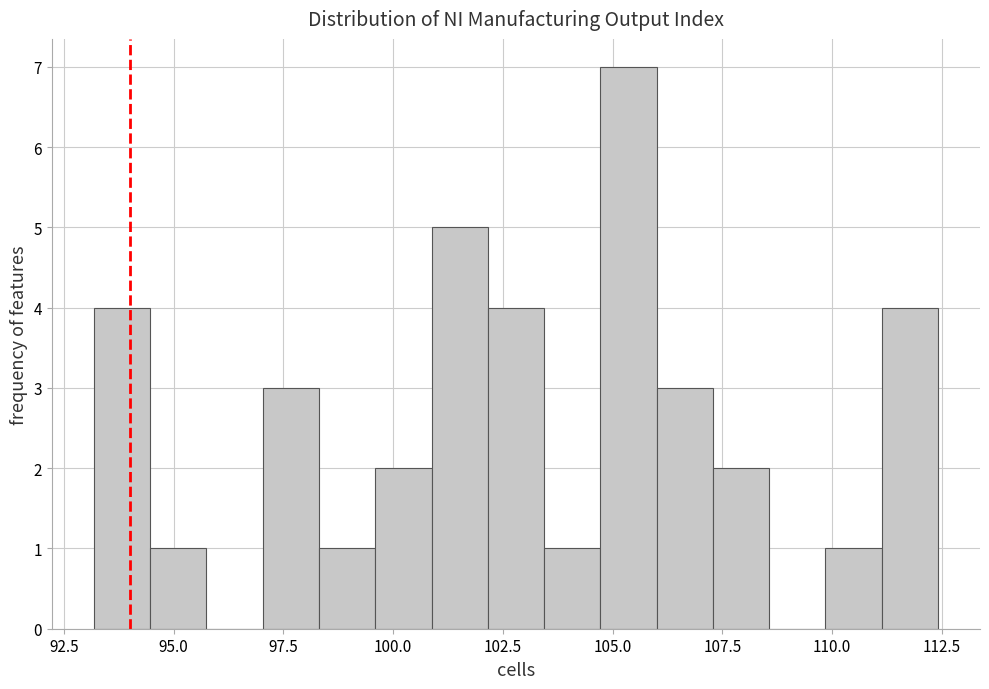

Read against the x-axis, roughly where is the centre of the tallest bar?

105.5